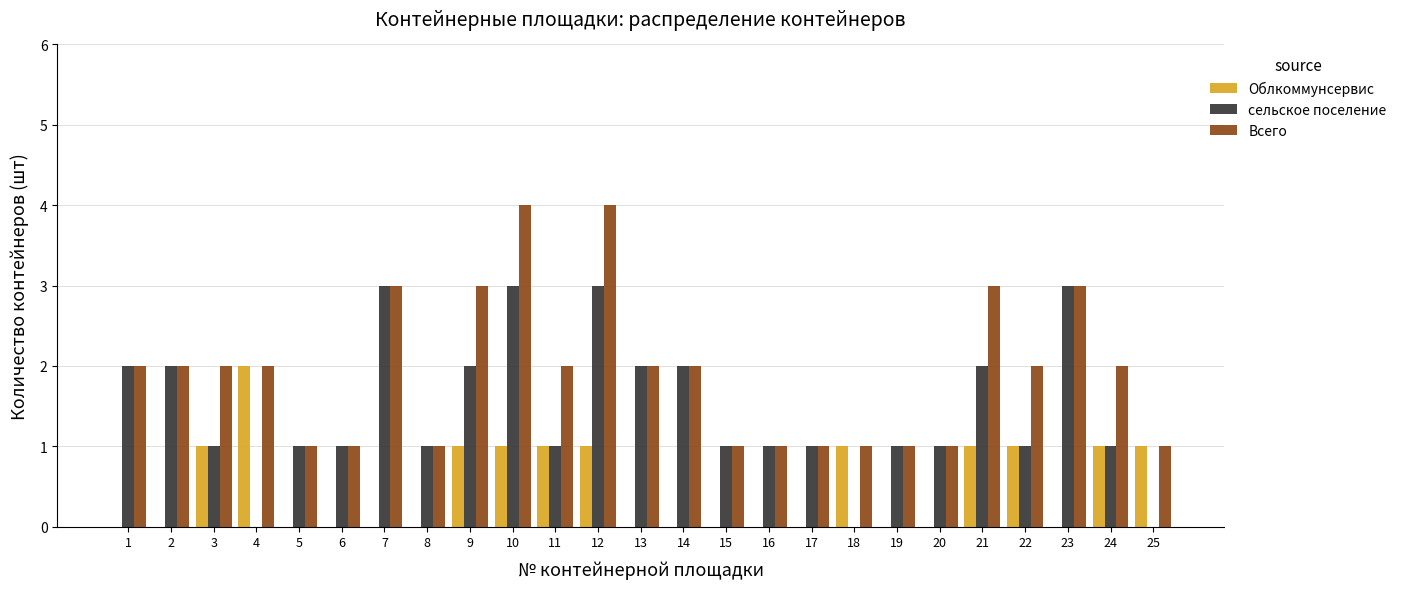

What is the sum of all Всего values?

48